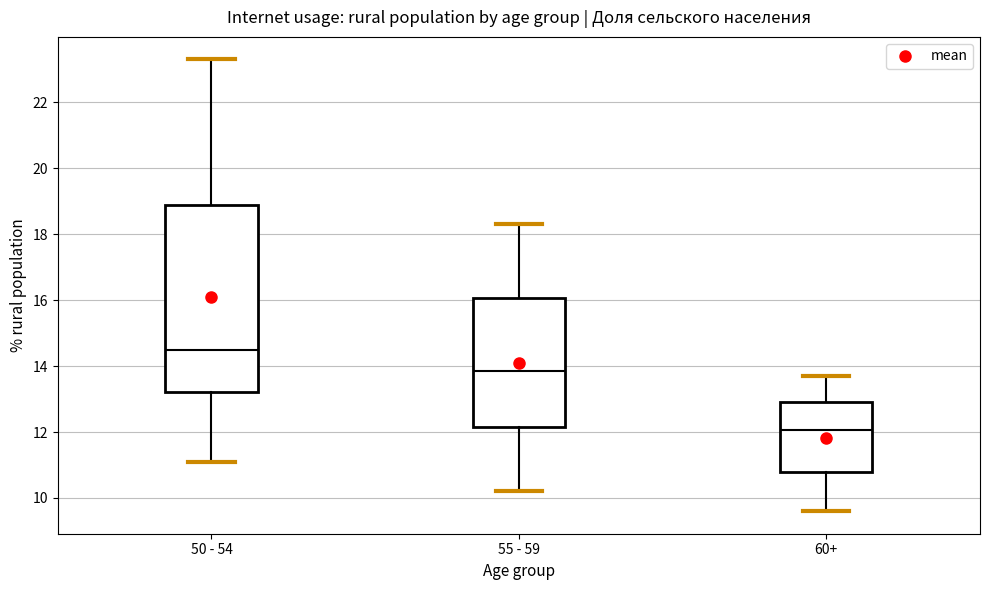

Reading left to right, read every box against the y-axis: the position of its median line, the range the box covers, and the ends of its whiskers. The values are not printed on the chart, so give them approximately, as read against the axis.

50 - 54: median 14.6, box 13.2 to 18.8, whiskers 11.2 to 23.4
55 - 59: median 13.8, box 12.2 to 16.0, whiskers 10.2 to 18.4
60+: median 12.0, box 10.8 to 13.0, whiskers 9.6 to 13.8